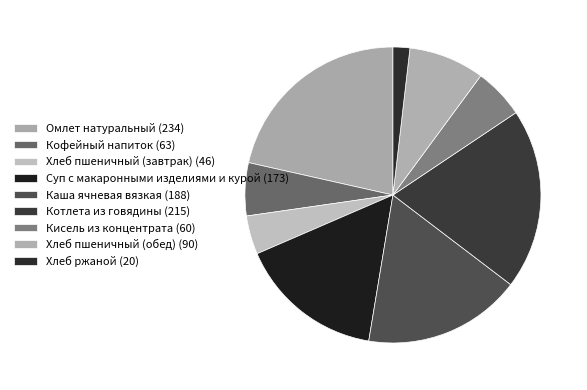

Is there a majority slice in this chart?

No